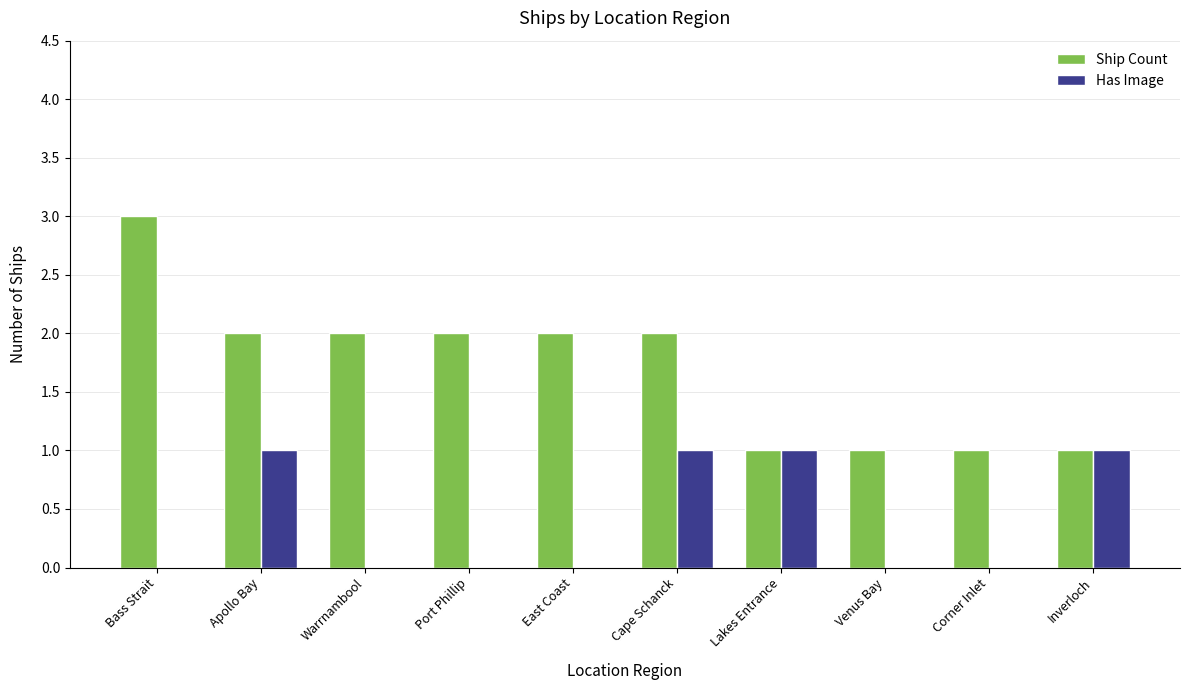

Reading right to left, what are all the values shown in this chart?

Ship Count: 1	1	1	1	2	2	2	2	2	3
Has Image: 1	0	0	1	1	0	0	0	1	0